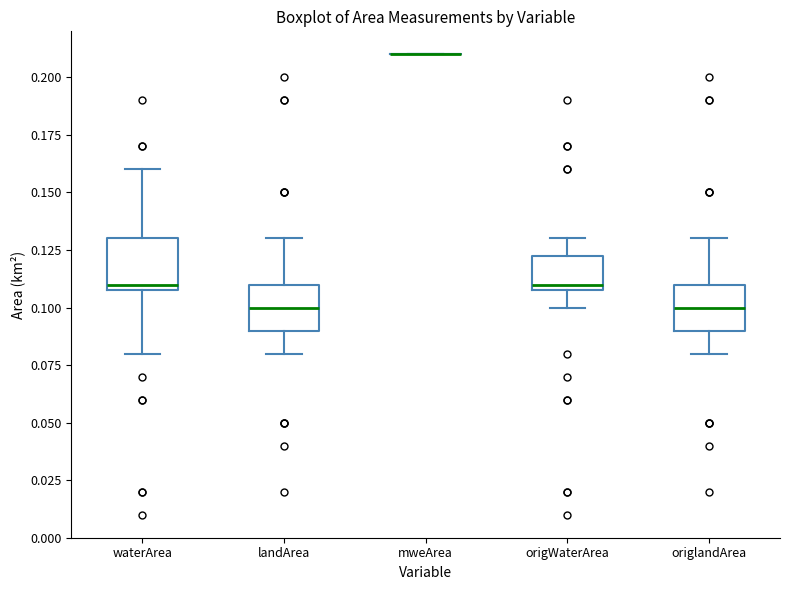

Reading left to right, transcribe this box plot: for each box, give where its median line is, the range the box spans, and where its two whiskers end, as read against the y-axis. The values are not printed on the chart, so give them approximately, as read against the axis.

waterArea: median 0.110 (just above the box's lower edge), box 0.110 to 0.130, whiskers 0.080 to 0.160
landArea: median 0.100, box 0.090 to 0.110, whiskers 0.080 to 0.130
mweArea: box collapsed to a line at 0.210, whiskers 0.210 to 0.210
origWaterArea: median 0.110 (just above the box's lower edge), box 0.110 to 0.125, whiskers 0.100 to 0.130
origlandArea: median 0.100, box 0.090 to 0.110, whiskers 0.080 to 0.130